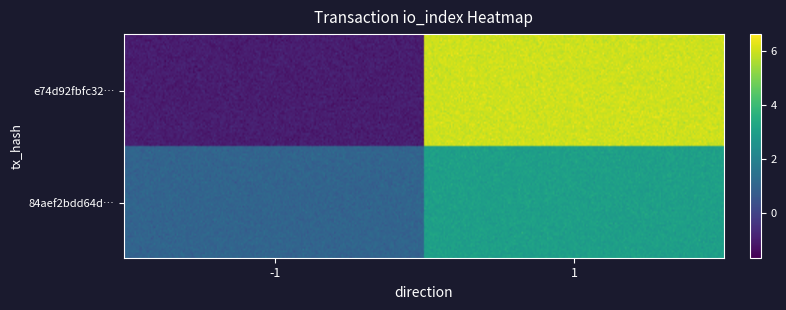

What is the smallest value displayed?

-1